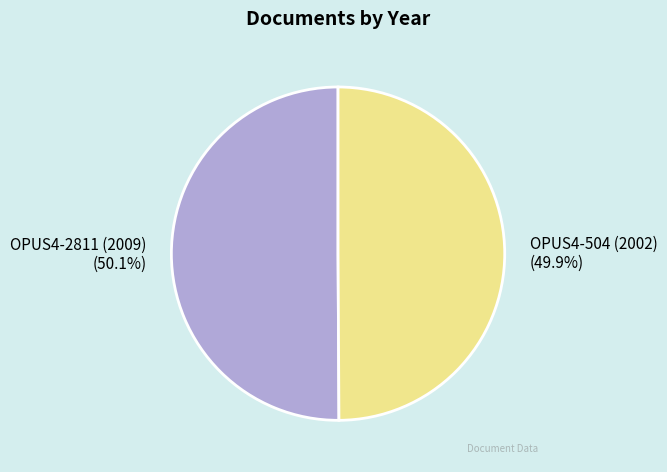

Approximately how many times larger is the value at OPUS4-504 (2002) compared to OPUS4-2811 (2009)?

1.0